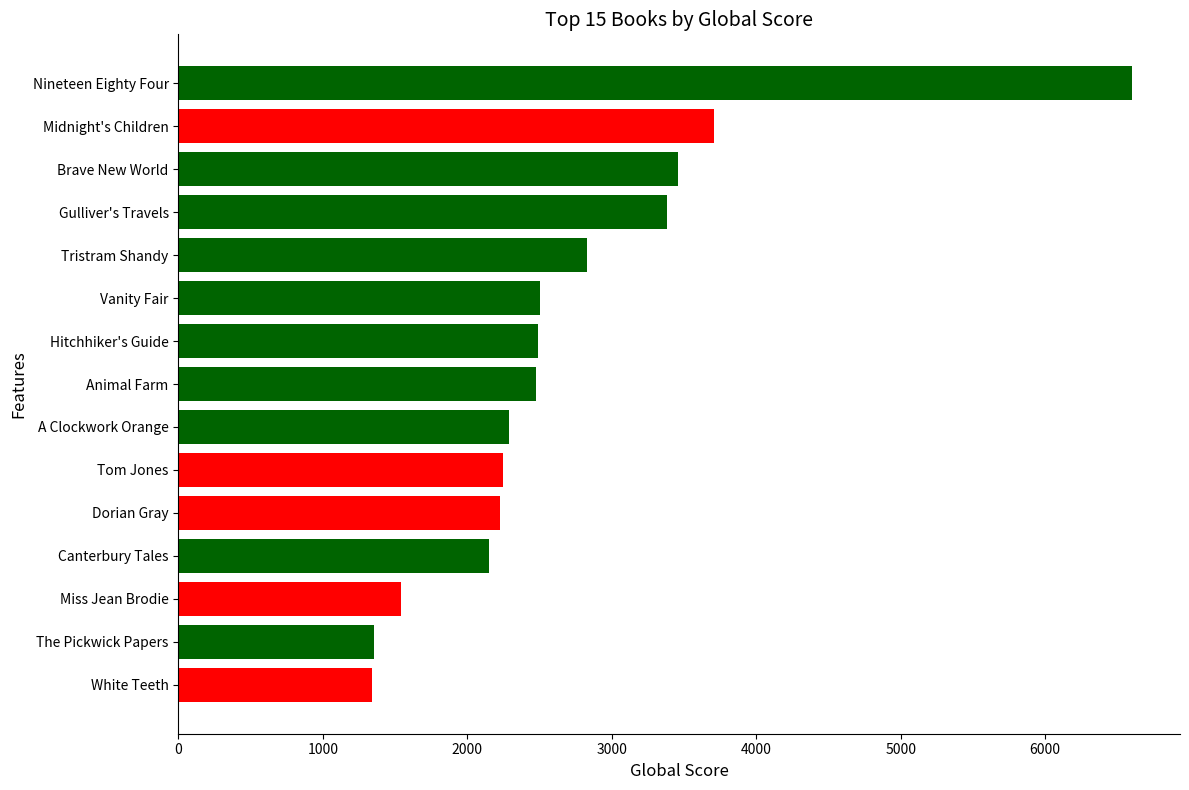

What is the minimum value shown in the chart?

1341